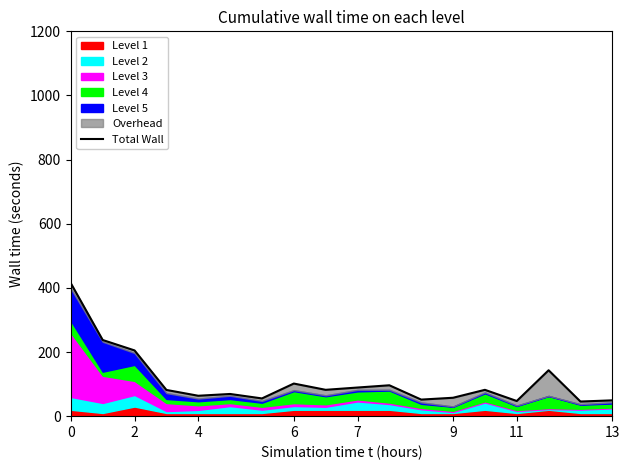

What is the smallest value displayed?

45.6